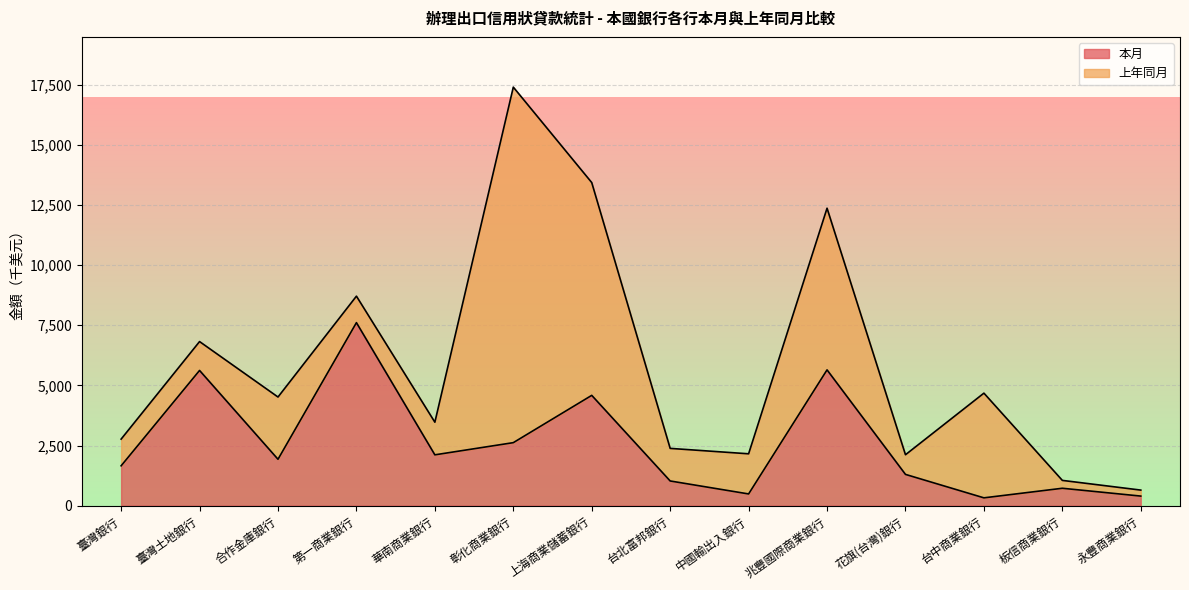

What is the difference between the values at 第一商業銀行 and 中國輸出入銀行?

7117